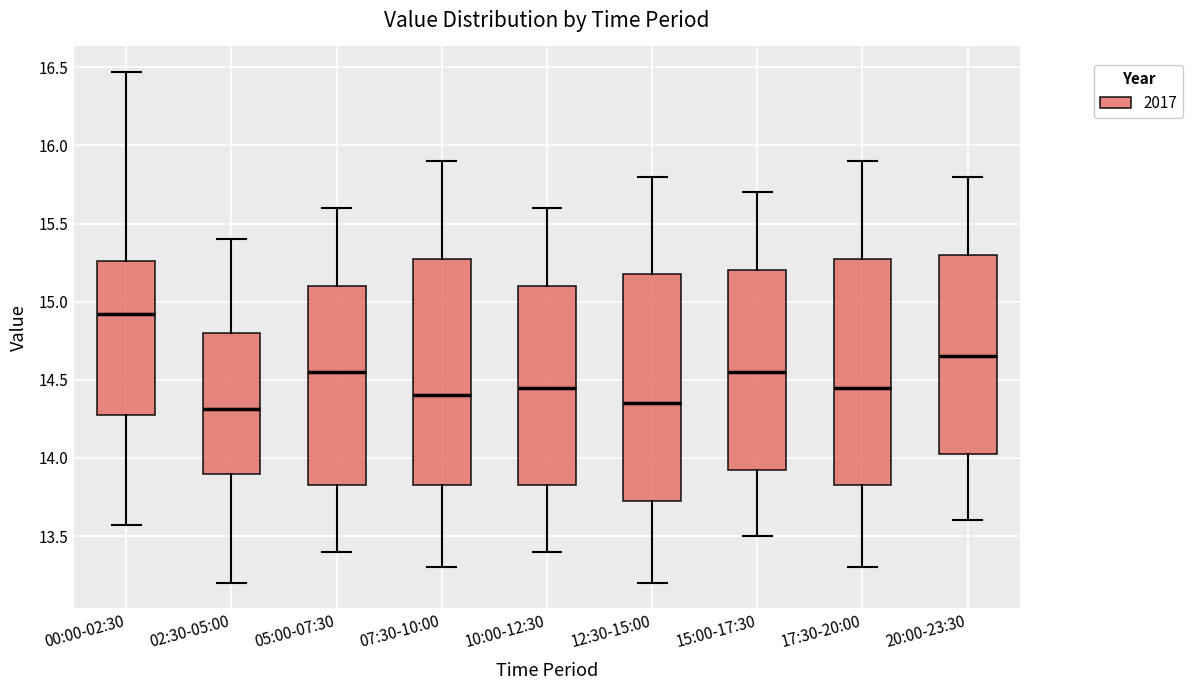

Which box's median line is the highest?

00:00-02:30